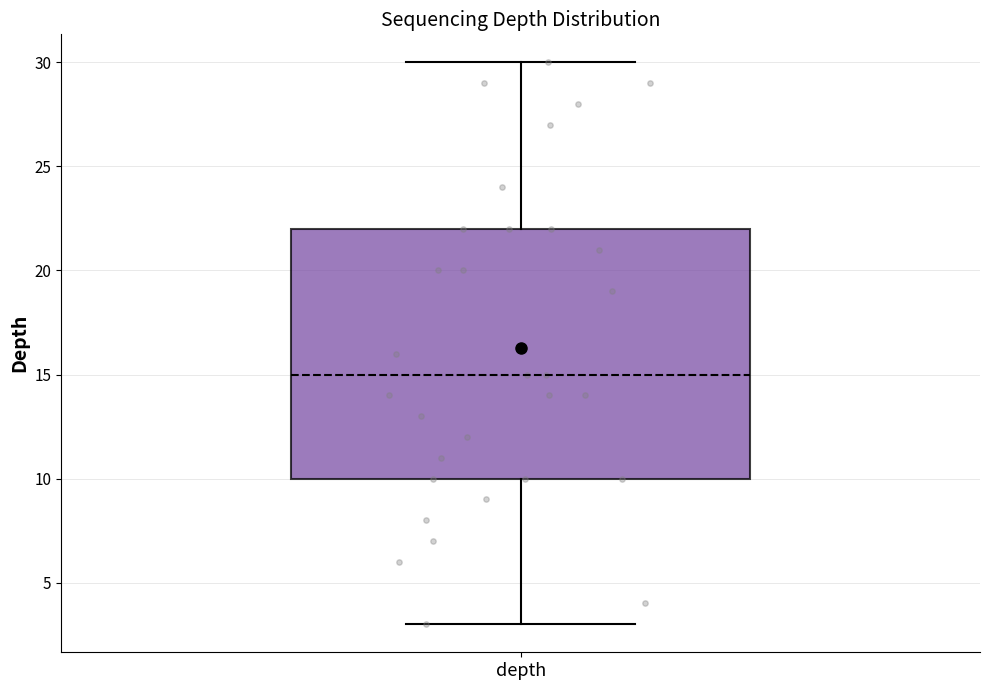

Where does the upper whisker of the box for depth end on the y-axis? The values are not printed on the chart, so give them approximately, as read against the axis.

30